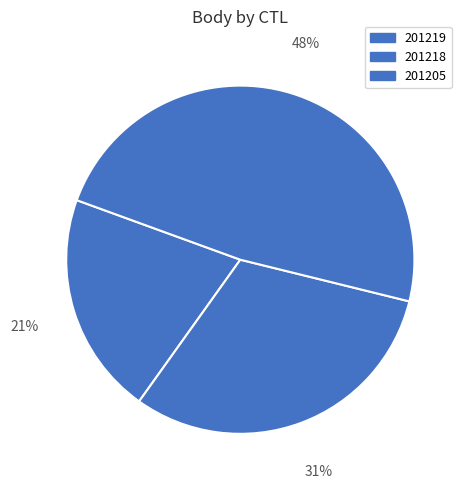

What percentage do 201218 and 201219 together represent?

51.7%